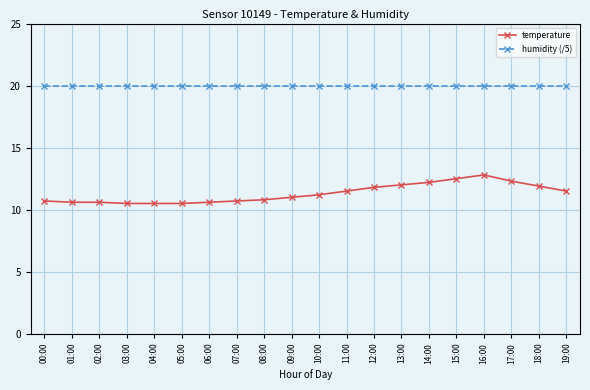

True or false: temperature has more than 0 points higher than both neighbors.

True